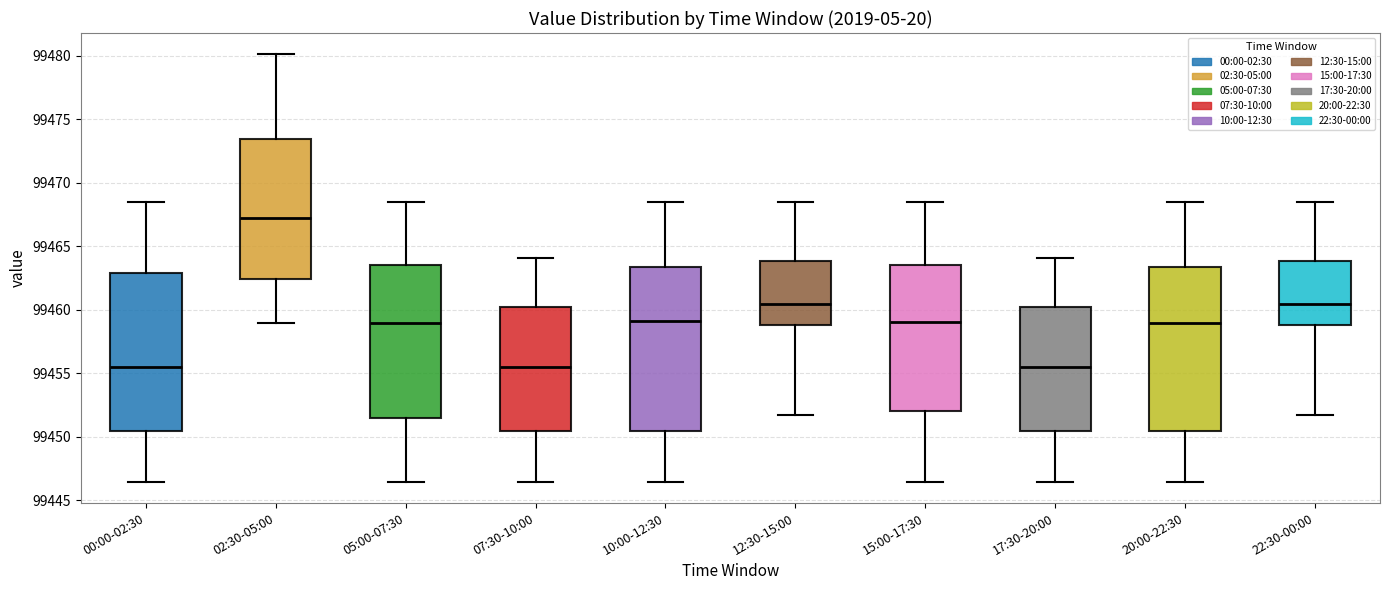

Where does the median line of the box for 05:00-07:30 sit on the y-axis? The values are not printed on the chart, so give them approximately, as read against the axis.

99459.0